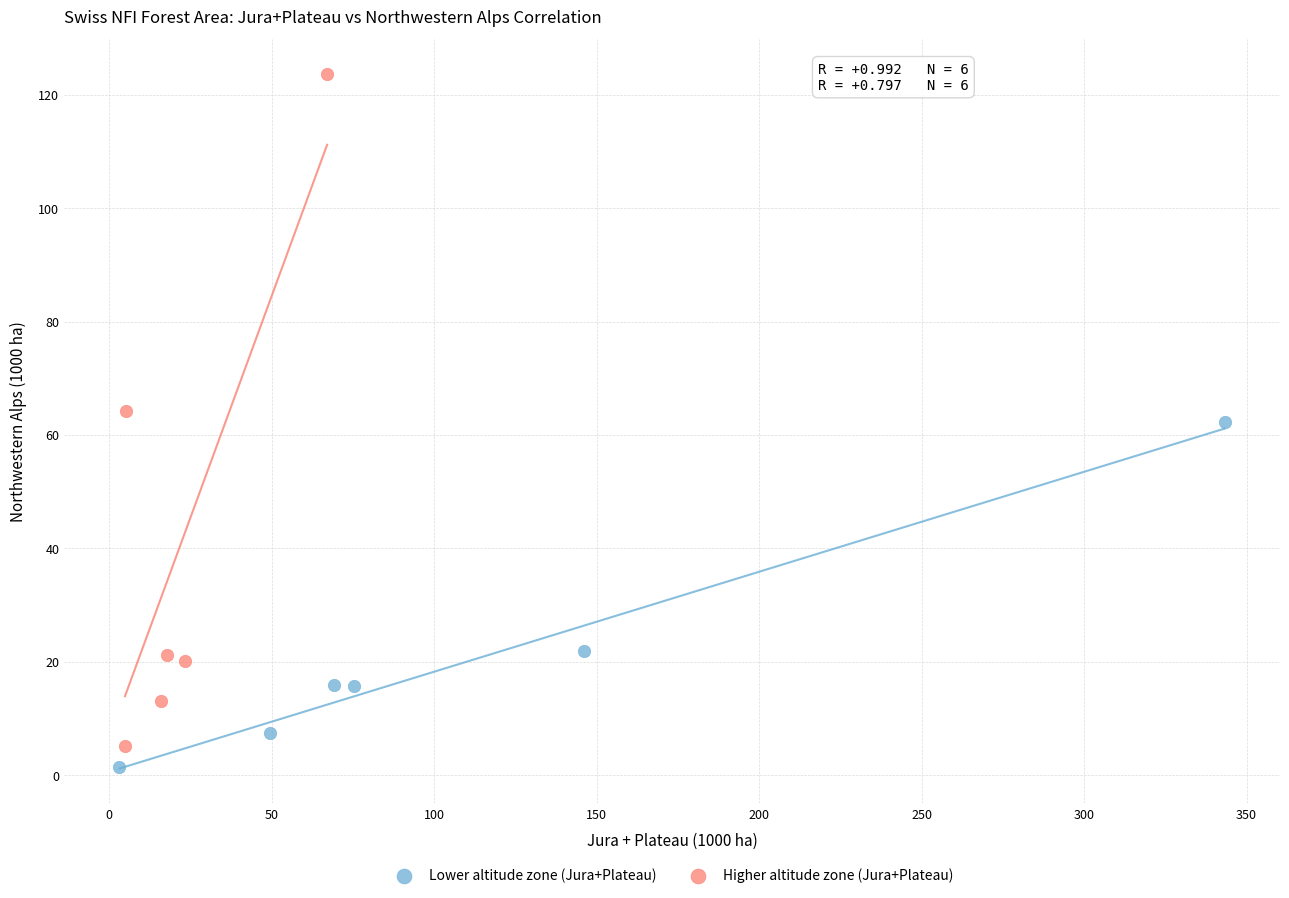

Which series contains the lowest Y value?

Lower altitude zone (Jura+Plateau)